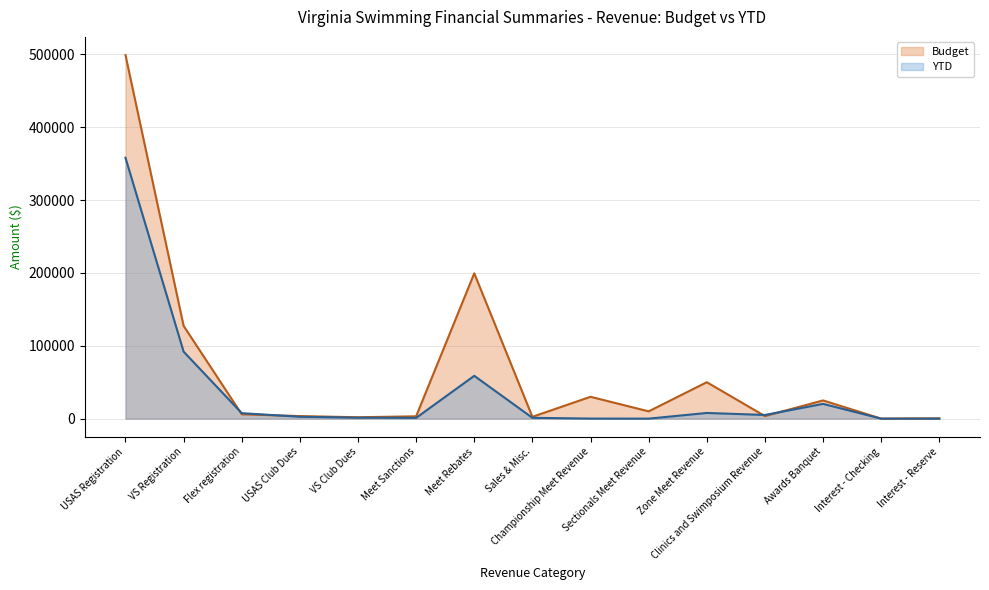

What is the label of the 11th point from the left?

Zone Meet Revenue